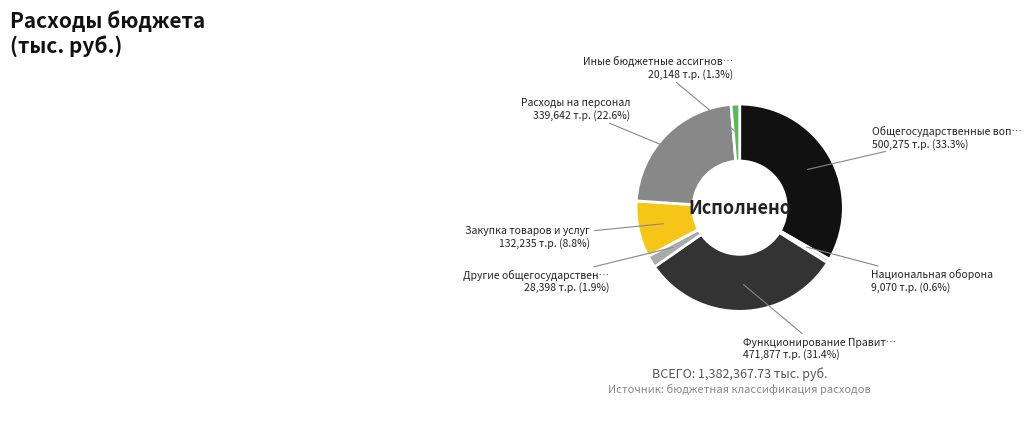

Is there a majority slice in this chart?

No